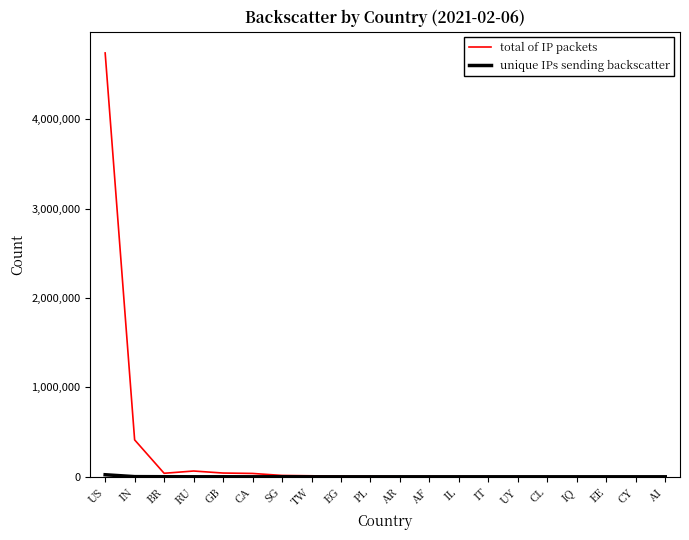

Which series has the largest total across all categories?

total of IP packets